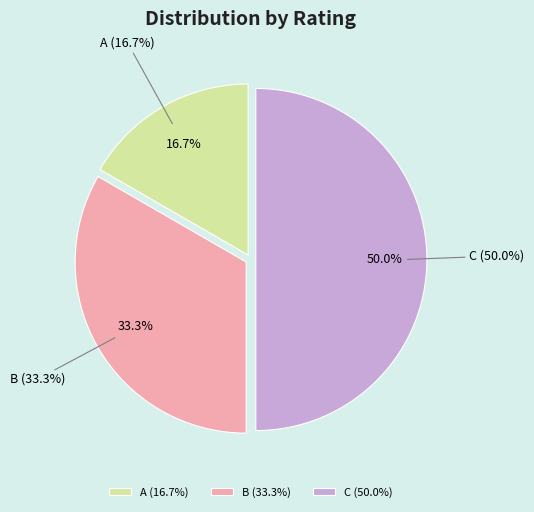

True or false: B accounts for 33% of the total.

True